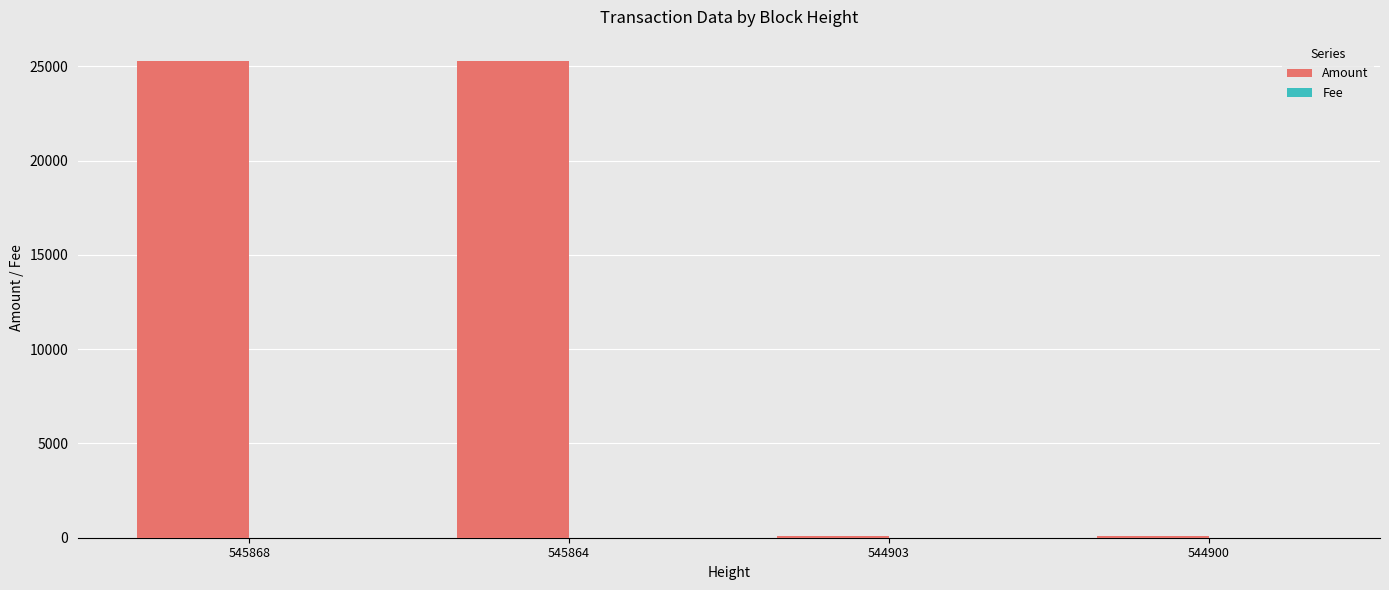

What is the greatest value displayed?

25300.0